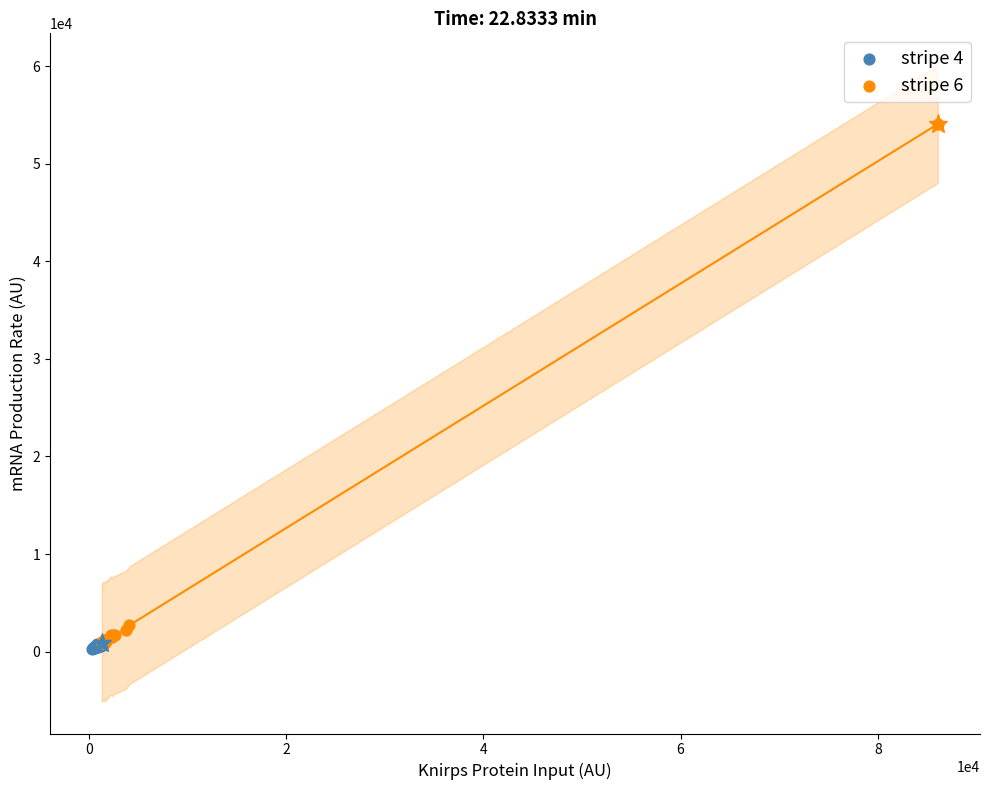

Which series contains the lowest Y value?

stripe 4